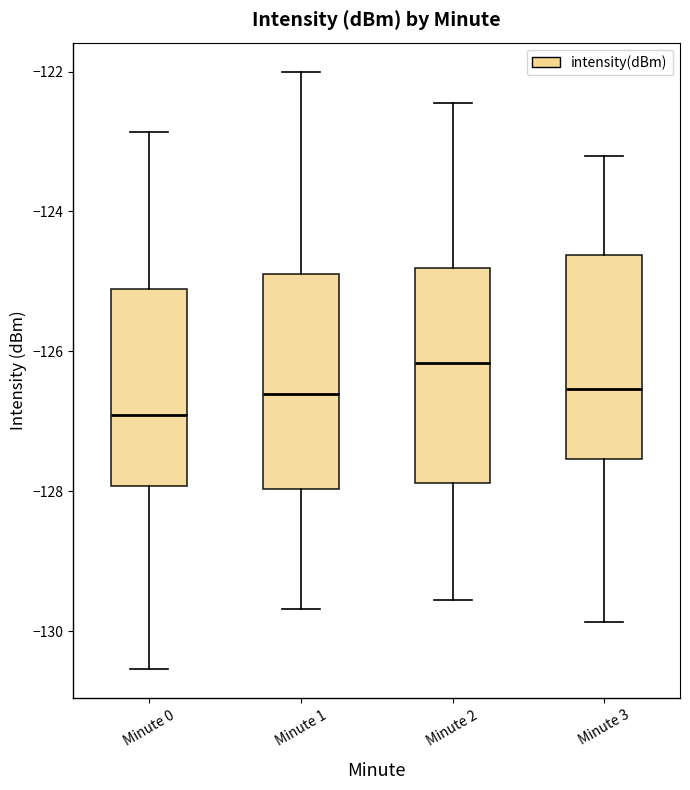

Which box has the highest median line?

Minute 2